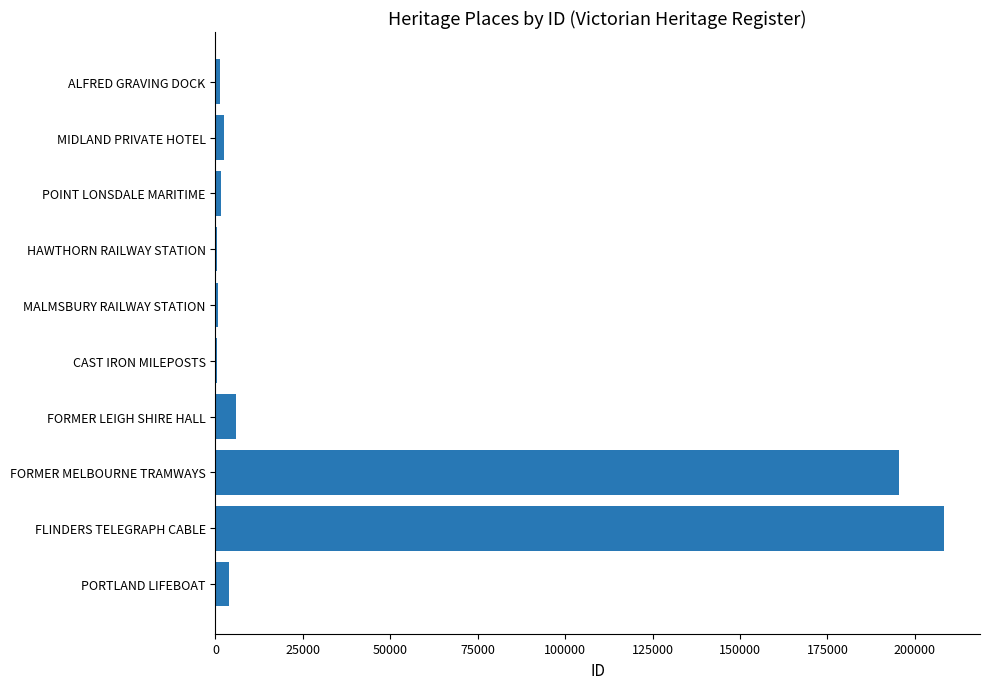

Where is the data nearest to the value 104384?

FORMER MELBOURNE TRAMWAYS